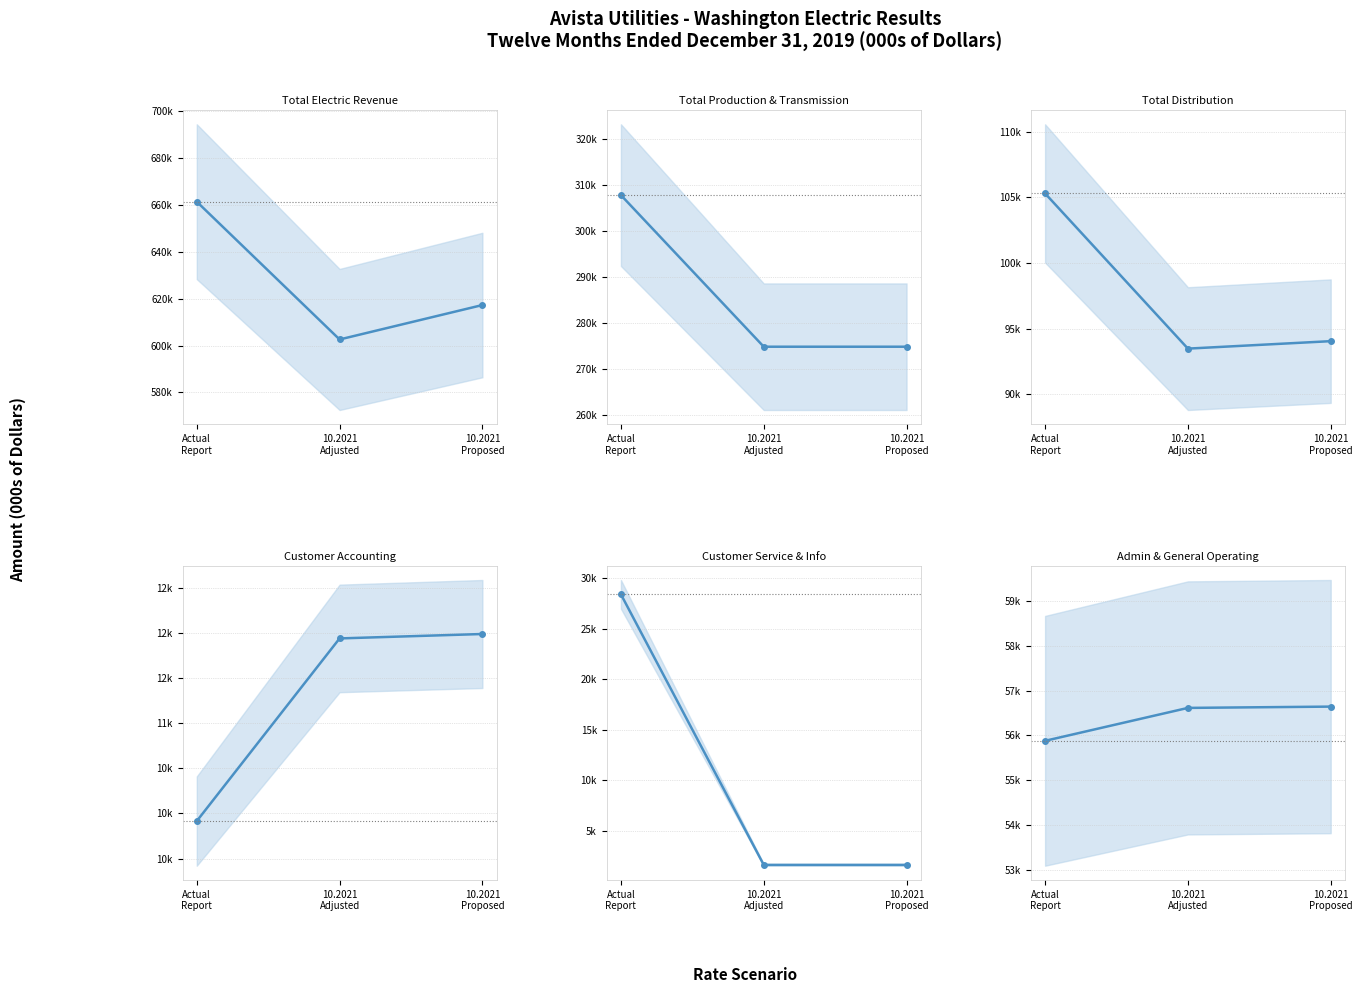

What is the maximum value for Total Electric Revenue?

661457.0